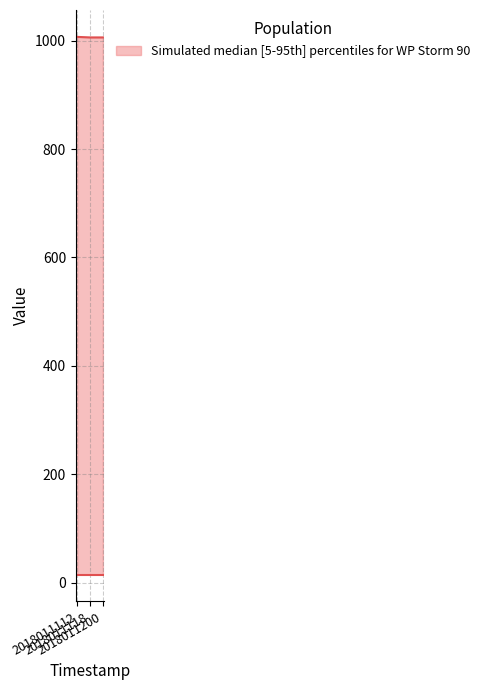

What is the greatest value displayed?

1007